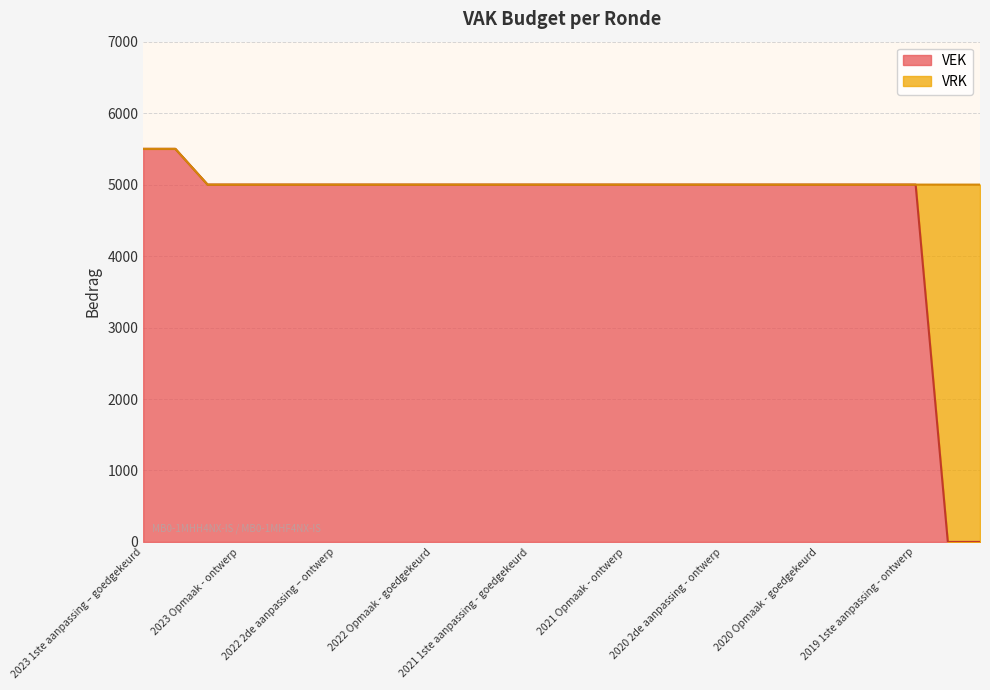

What is the maximum value for VEK?

5500